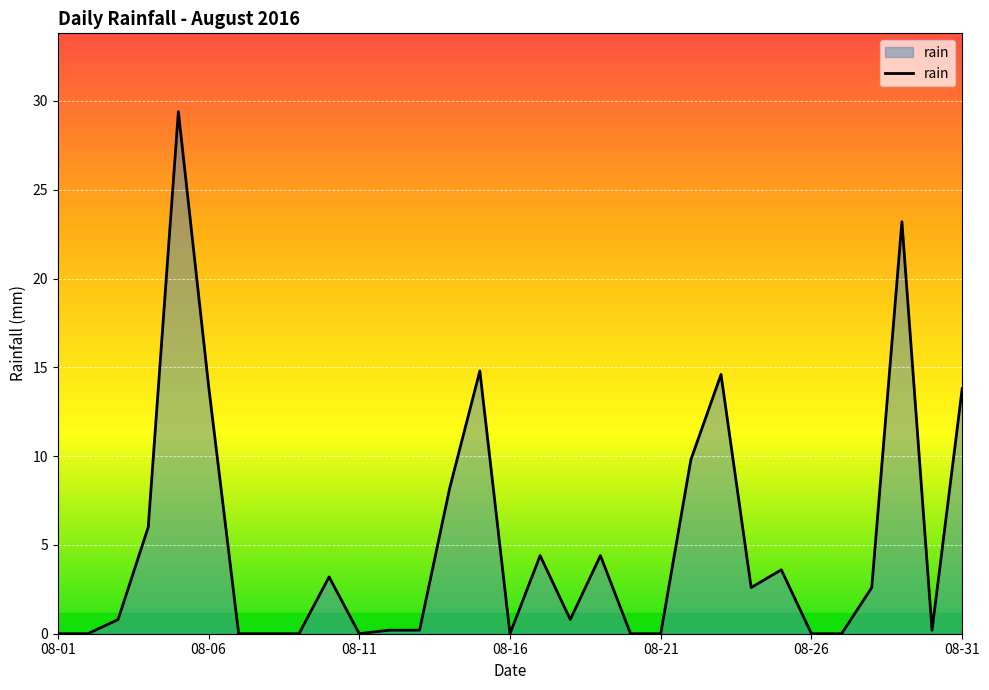

What is the sum of all values?

156.8